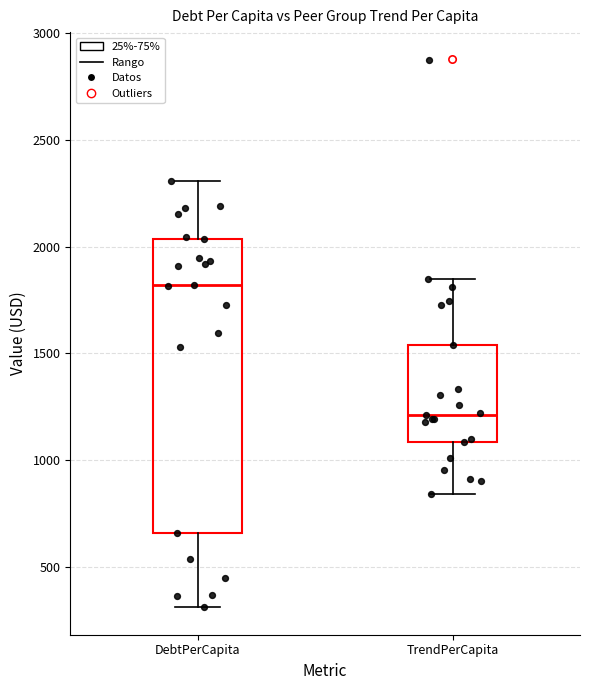

Which box has the highest median line?

DebtPerCapita